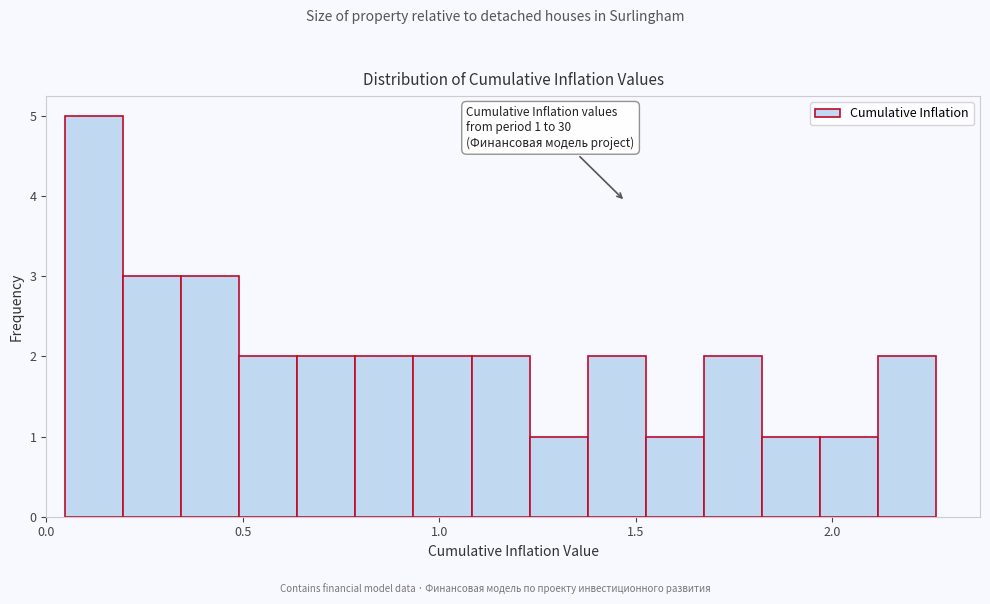

Around what value on the x-axis is the tallest bar? Give the approximate position of its centre, as read against the axis.

0.10